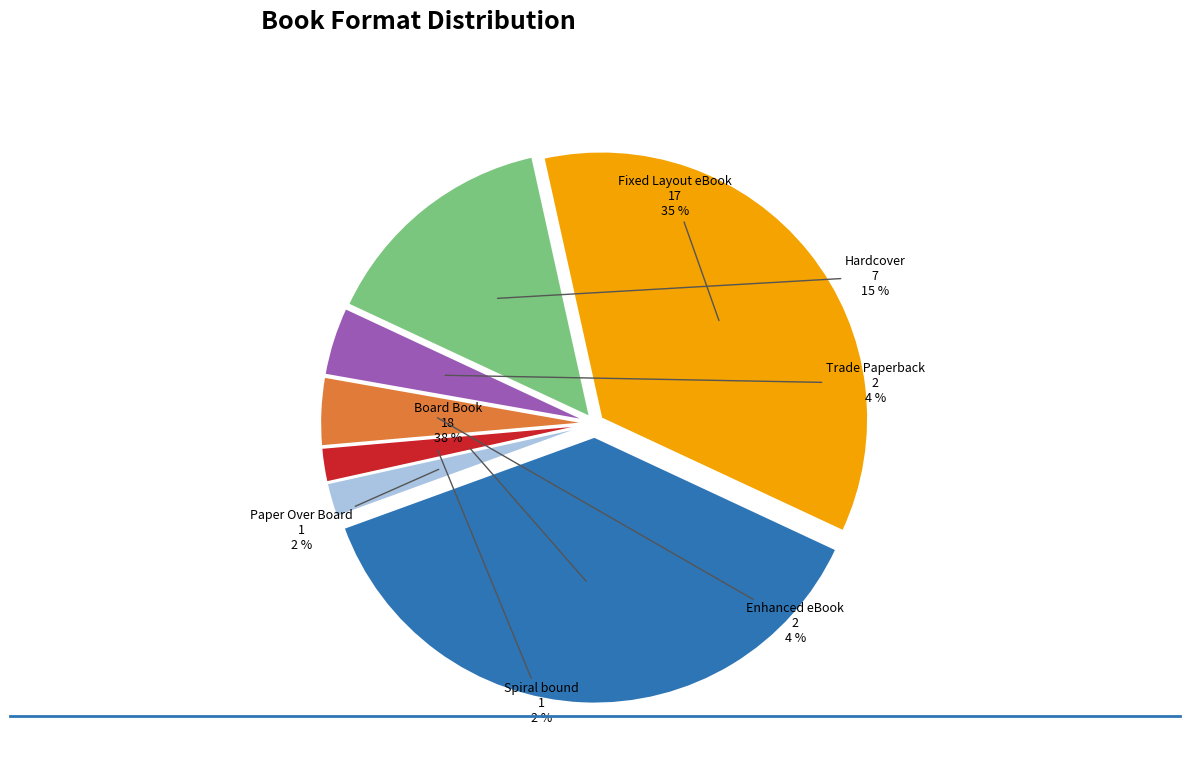

Which slice is the largest?

Board Book